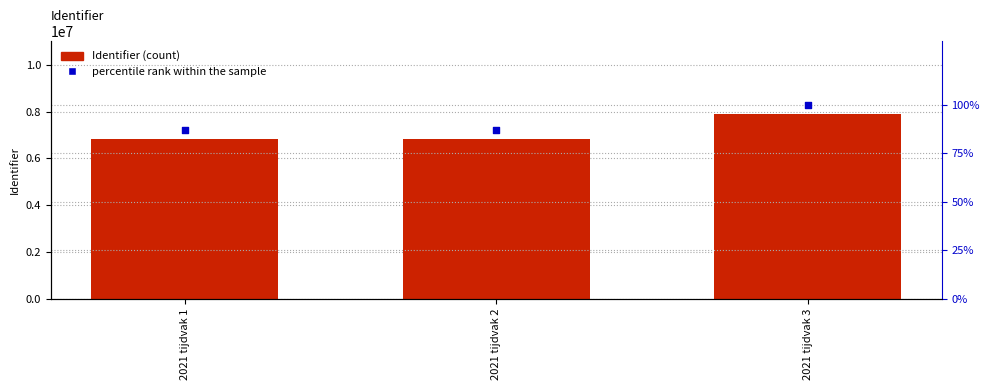

Which series reaches the minimum Y coordinate?

percentile rank within the sample